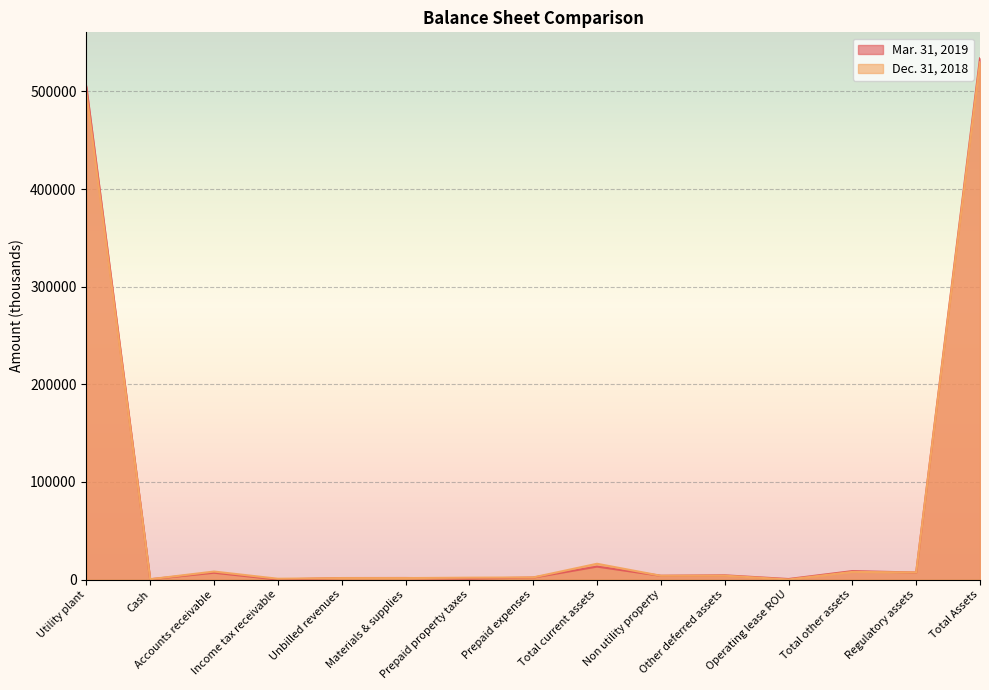

Reading left to right, extract all data points from this chart.

Mar. 31, 2019: 504801	265	6975	9	1510	1564	929	1982	13234	3831	4283	499	8613	7142	533790
Dec. 31, 2018: 498678	293	8159	772	1441	1459	1870	2124	16118	3849	3931	0	7780	7254	529830